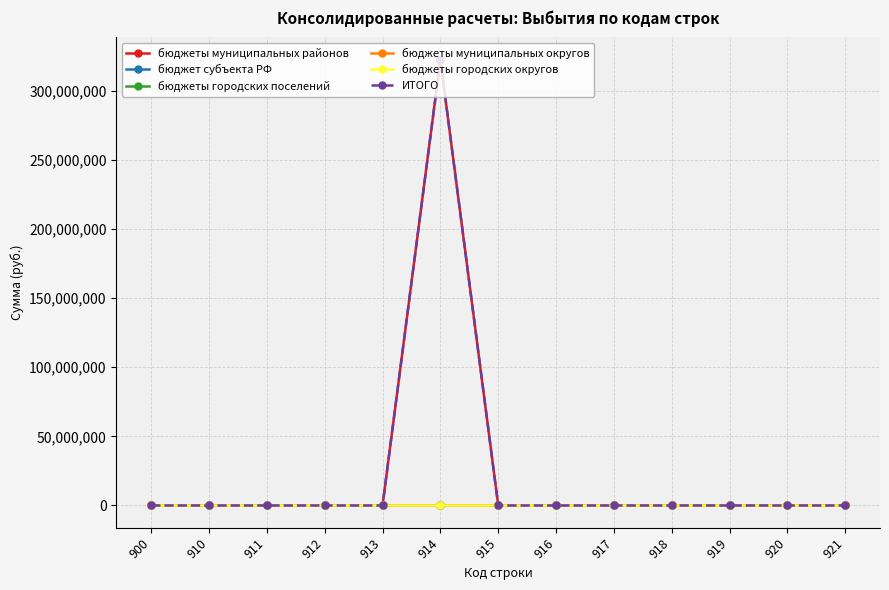

The value of ИТОГО at 915 is 0.0. True or false?

True